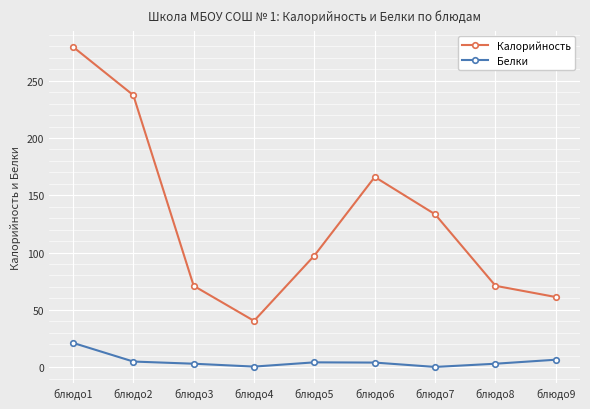

At блюдо6, list the series in order from largest to smallest.

Калорийность, Белки